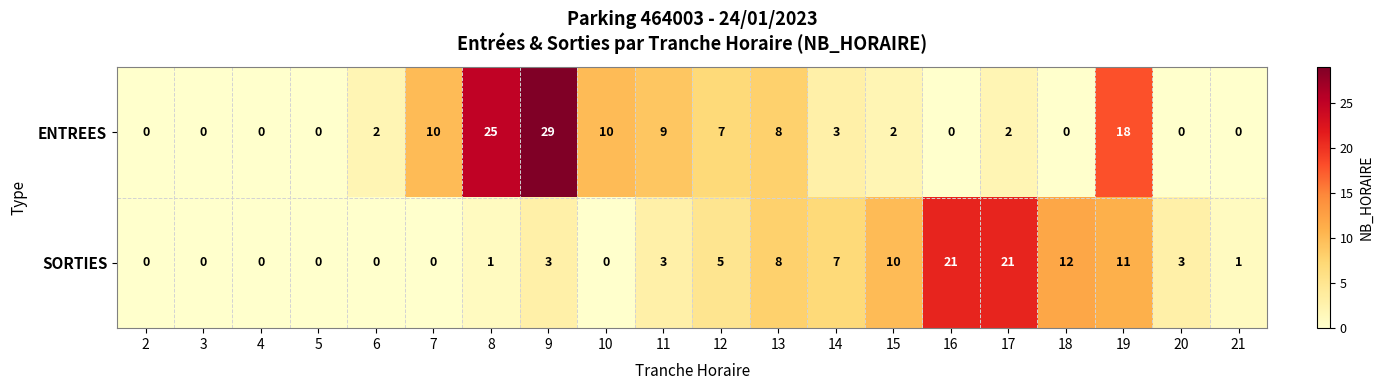

At which category is the sum across all series the highest?

9